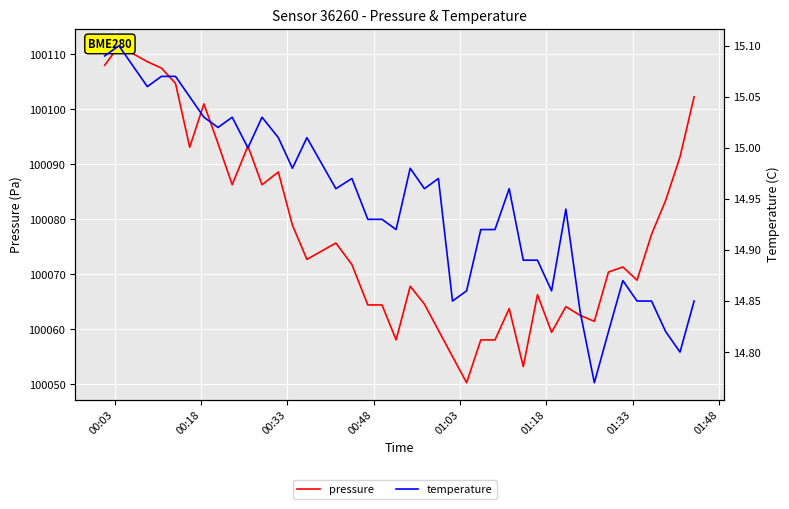

True or false: temperature has a value of 5.0 at 27.

False